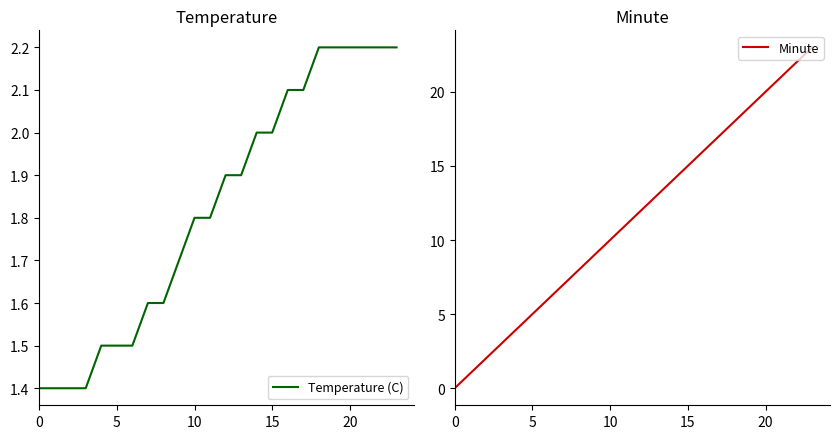

Between 20 and 0, which is larger?

20